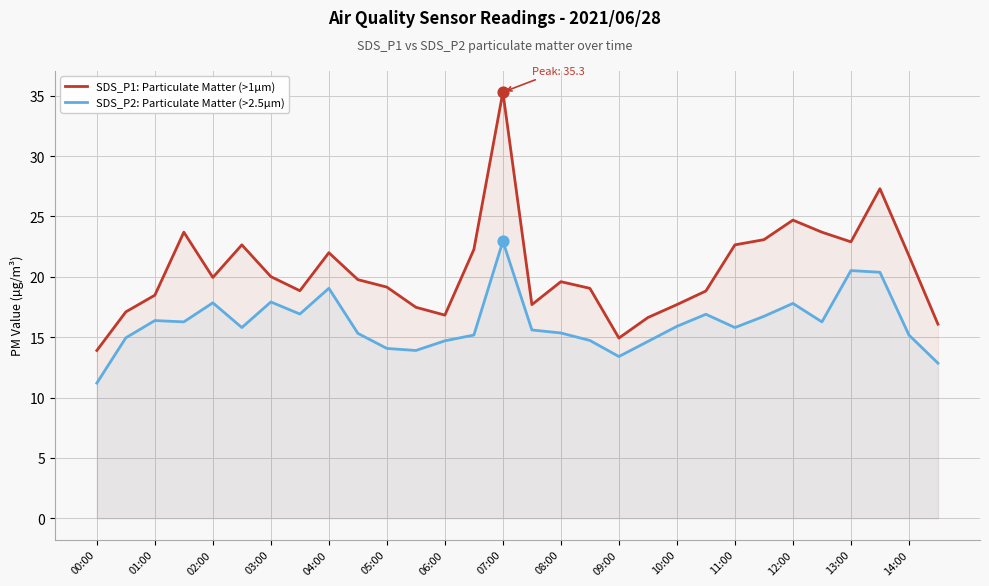

At how many categories does at least one series exceed 19?

18